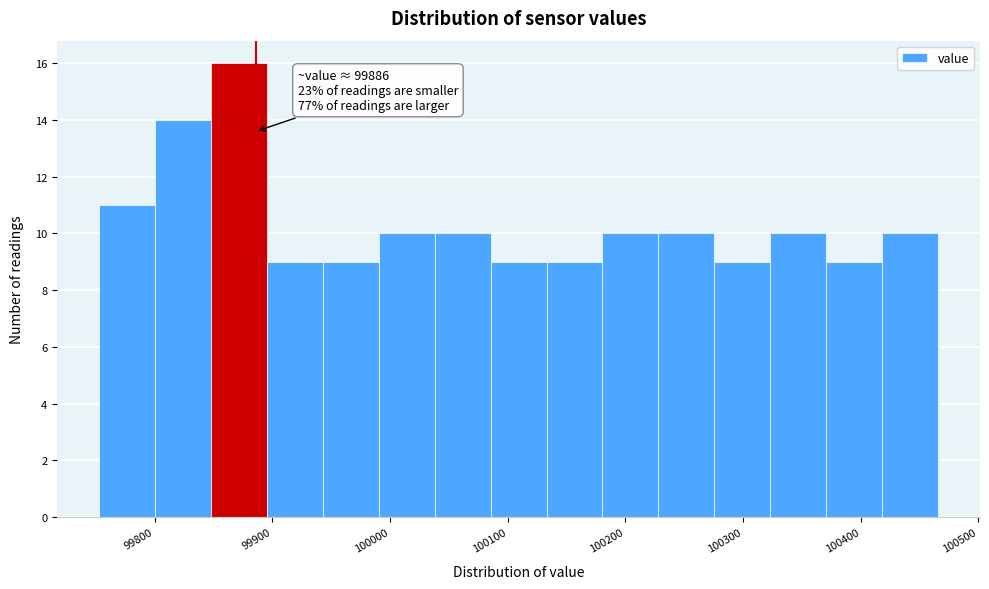

Which range on the x-axis has the tallest bar?

99850 to 99900